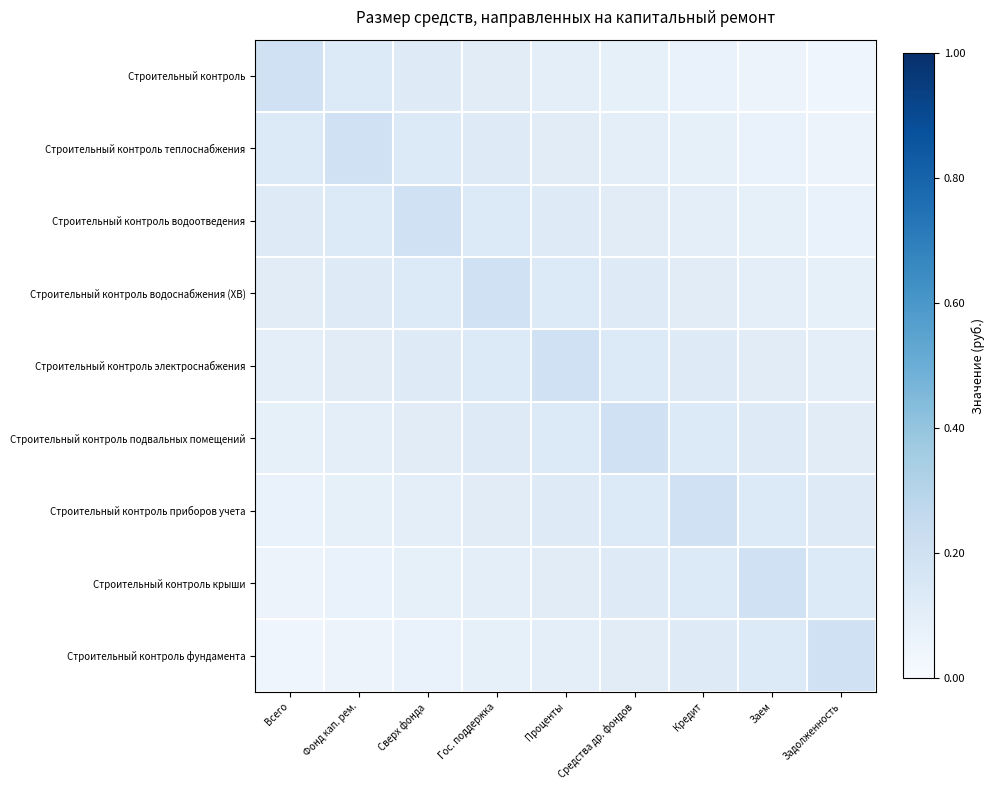

Which series has the largest total across all categories?

Строительный контроль электроснабжения